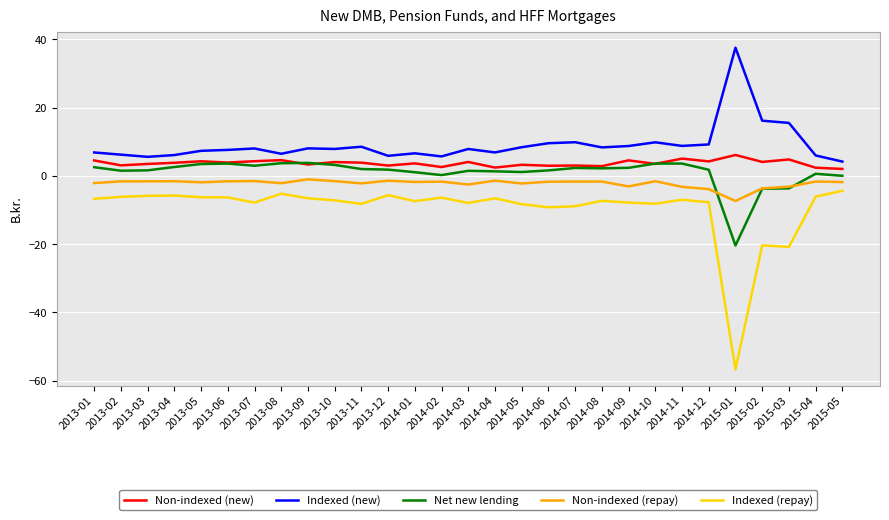

True or false: Non-indexed (repay) and Indexed (repay) cross at least once.

False